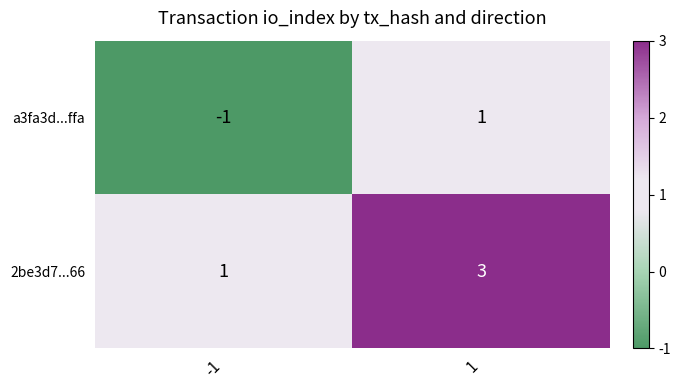

What is the sum of all 2be3d7...66 values?

4